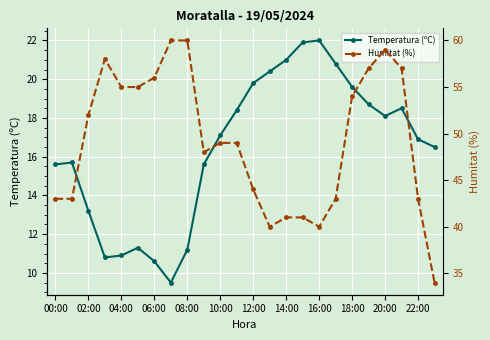

True or false: Temperatura (ºC) has more than 0 points higher than both neighbors.

True